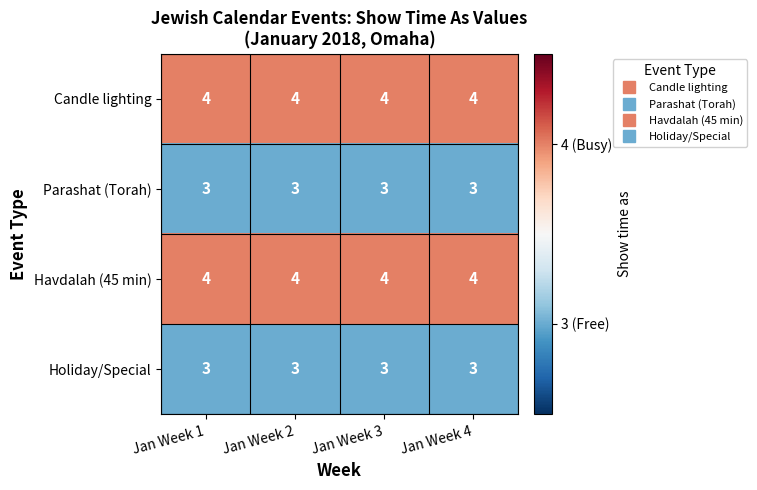

What is the approximate value of Holiday/Special at Jan Week 3?

3